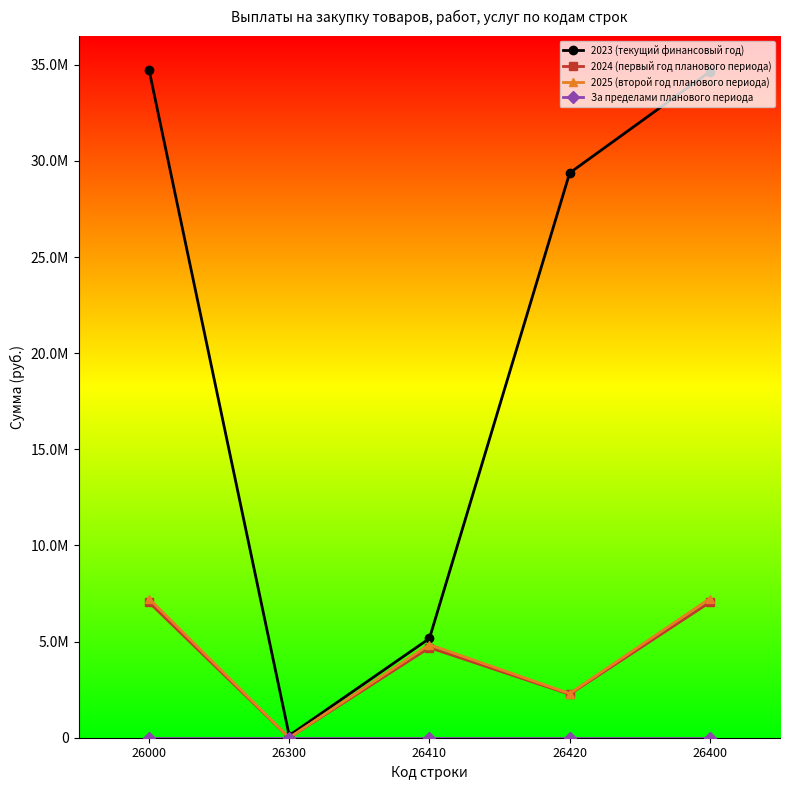

What is the total value across all series at 26000?

49044575.2